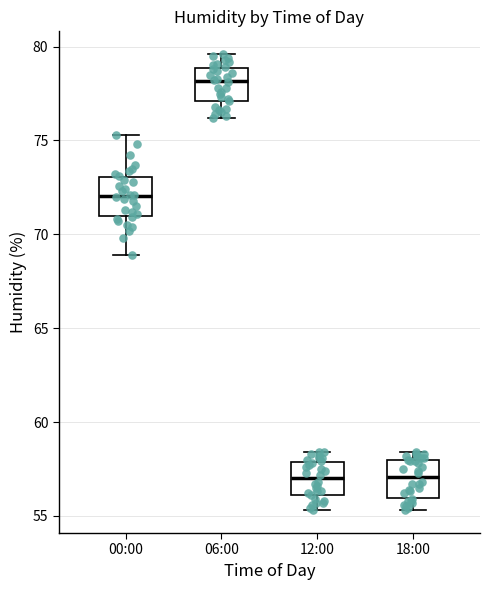

Where is the lower edge of the box for 06:00 on the y-axis? The values are not printed on the chart, so give them approximately, as read against the axis.

77.0